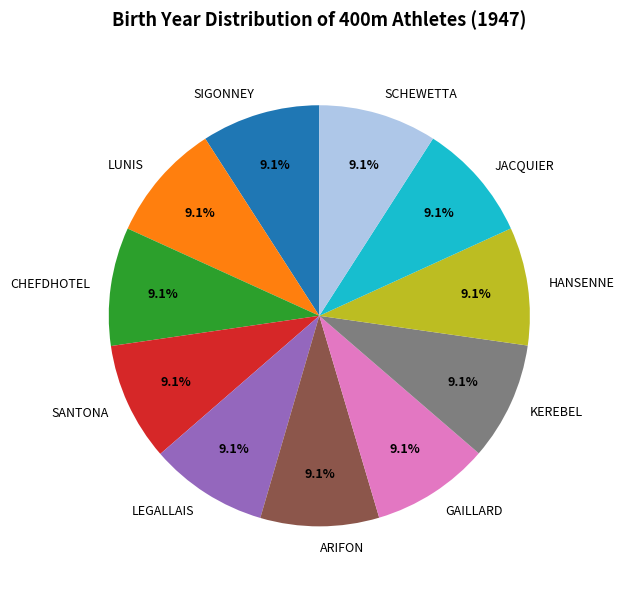

Does KEREBEL represent more than half of the total?

No